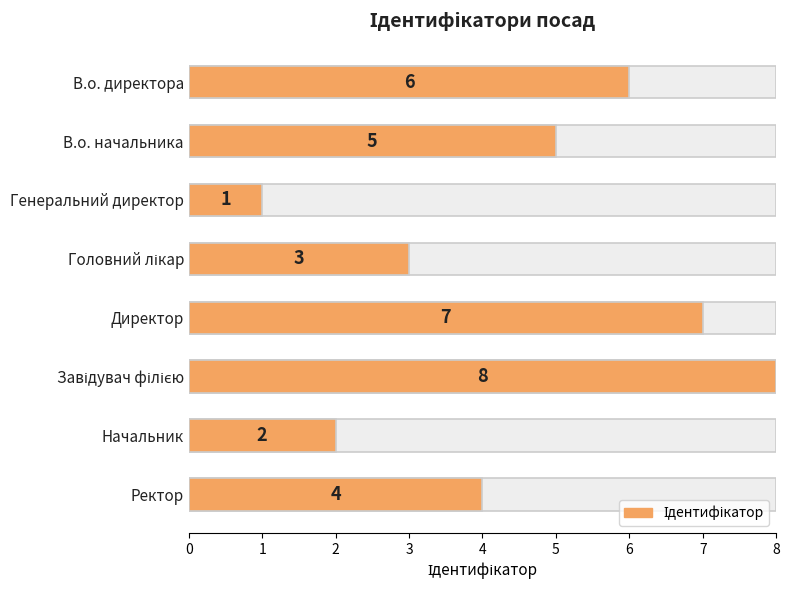

Does the chart contain any negative values?

No